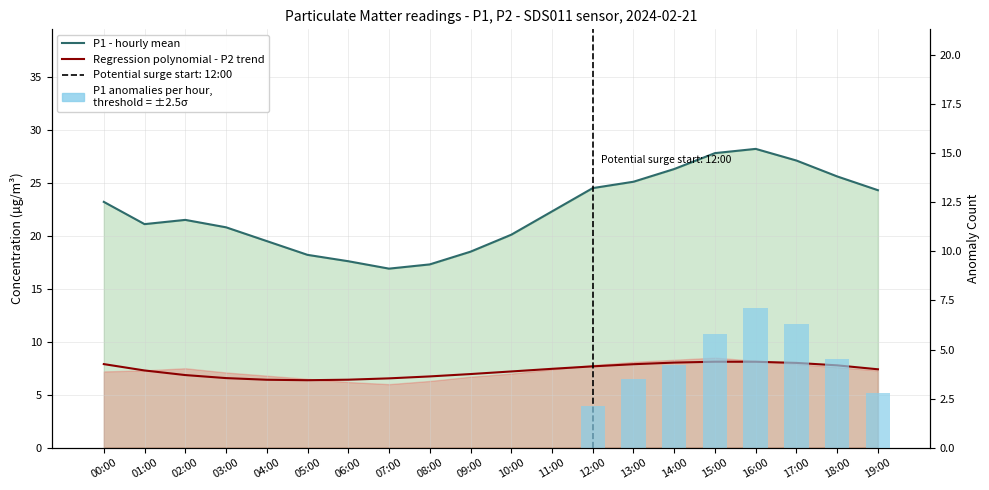

Is the value of Regression polynomial - P2 trend at 15:00 greater than the value of P1 - hourly mean at 04:00?

No